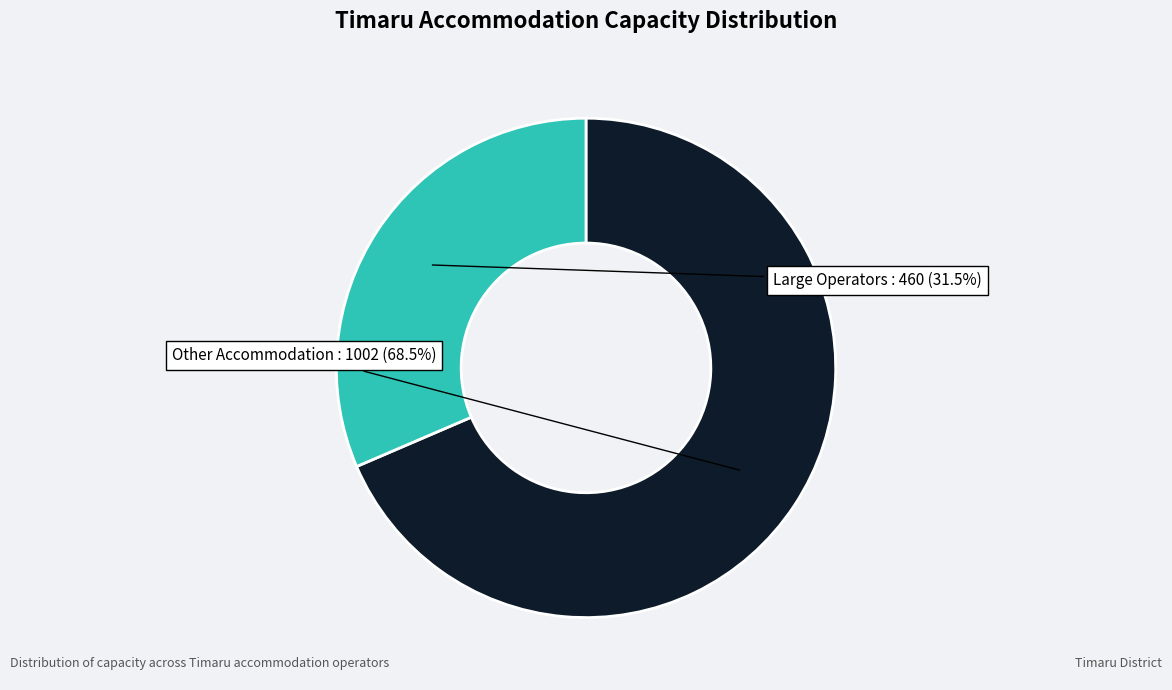

Which slice is the smallest?

Large Operators